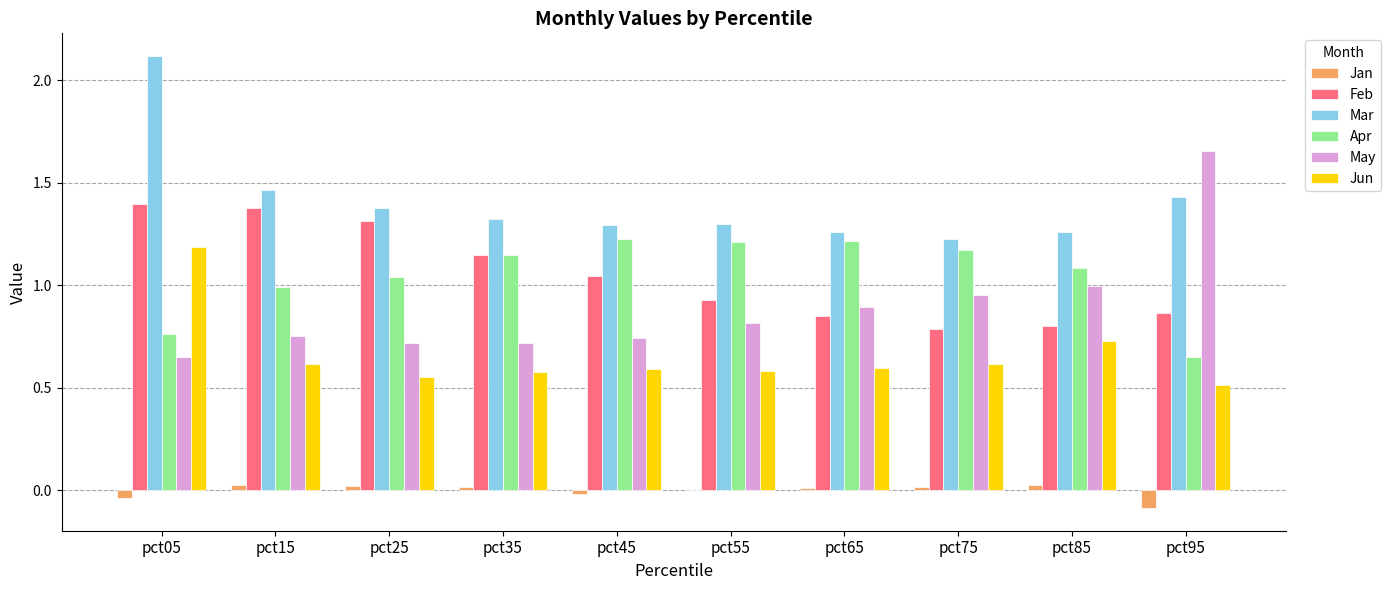

True or false: May has a value of 0.3 at pct05.

False